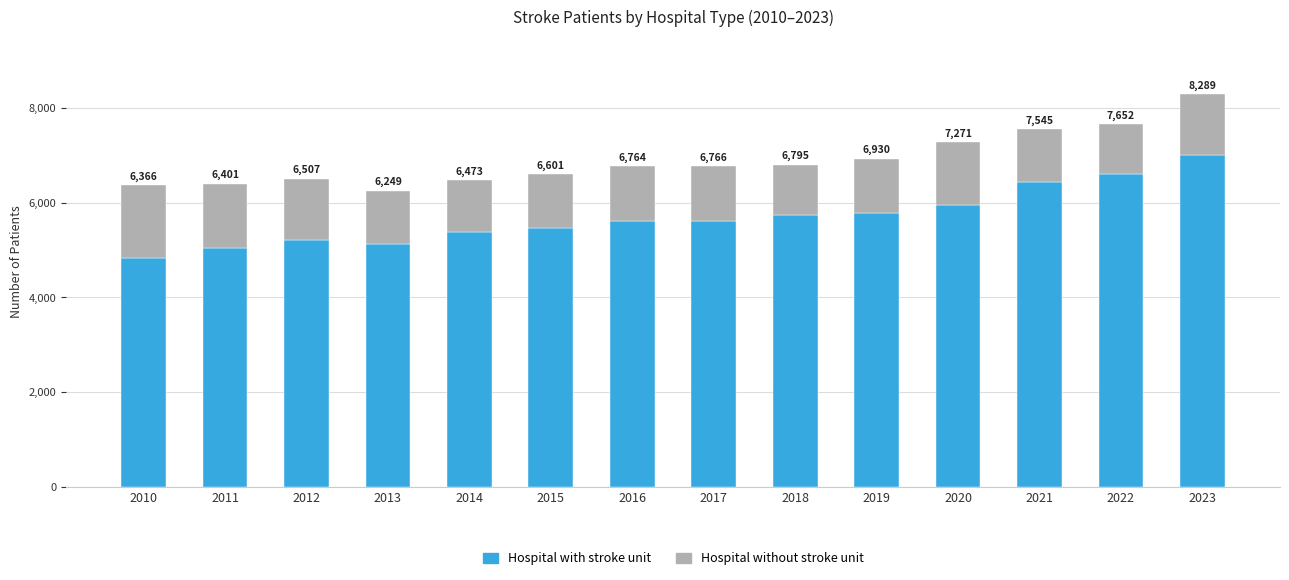

What are all the series names shown in the legend?

Hospital with stroke unit, Hospital without stroke unit